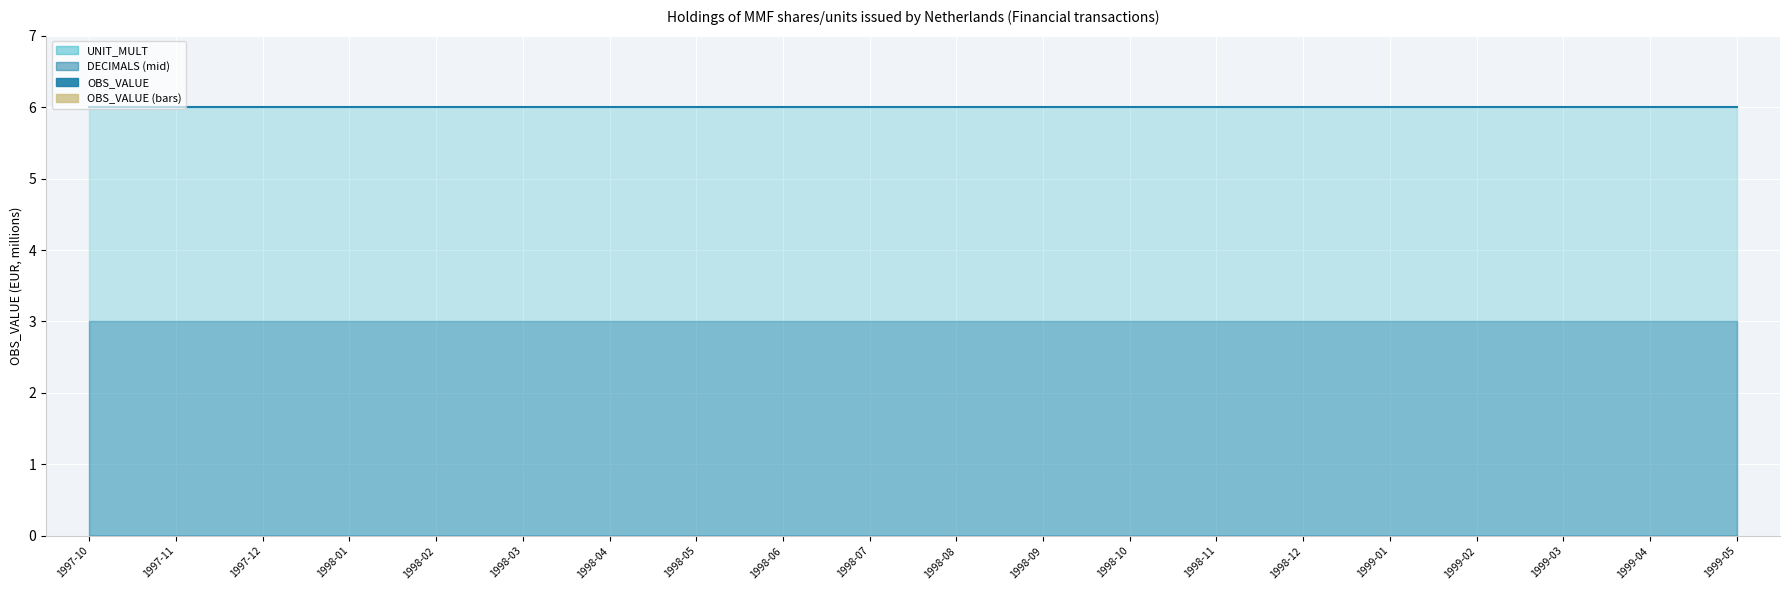

Which category has the lowest value in the DECIMALS series?

1997-10